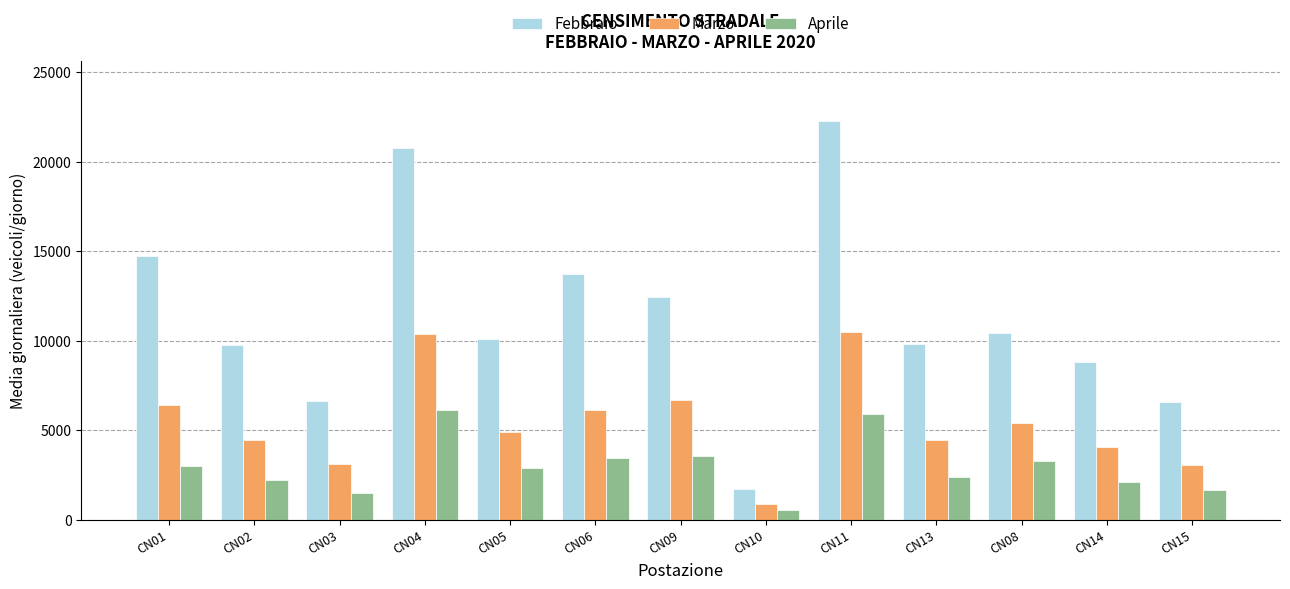

Which series has the widest spread of values?

Febbraio